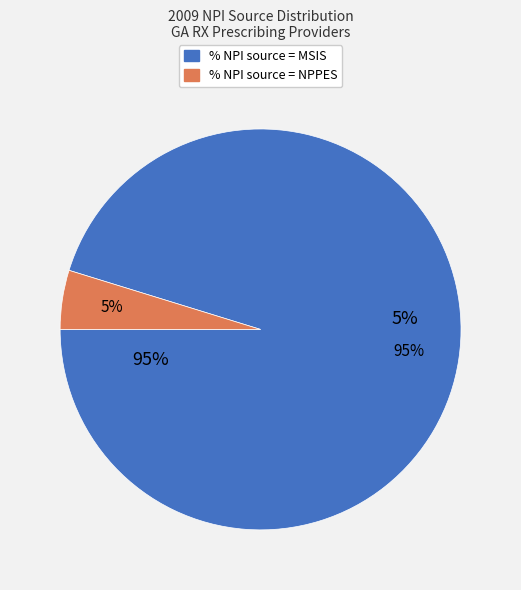

To the nearest percent, what is the average slice percentage?

50%